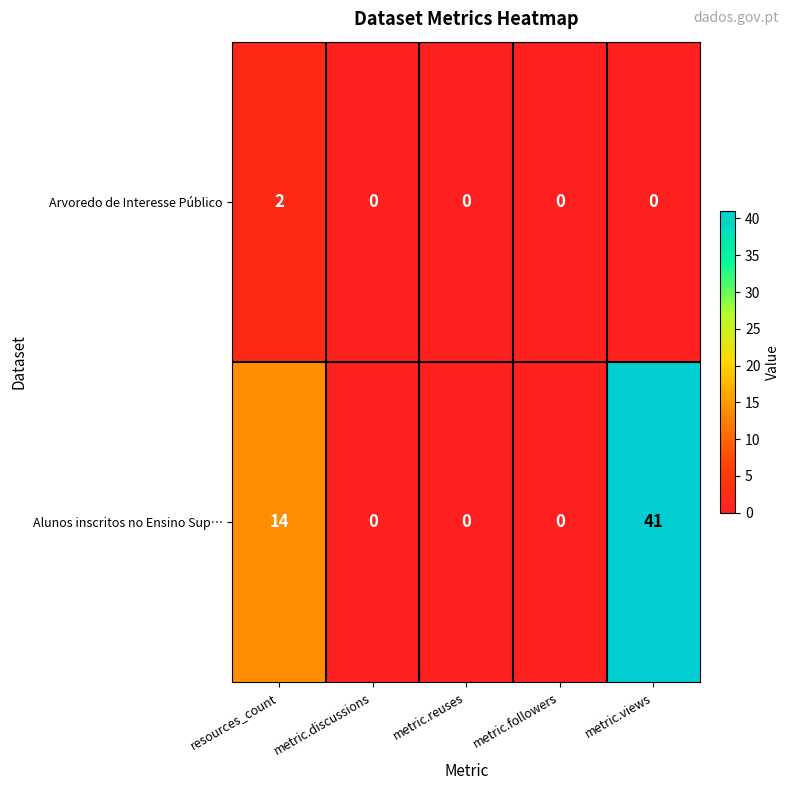

At which category does the chart reach its peak across all series?

metric.views